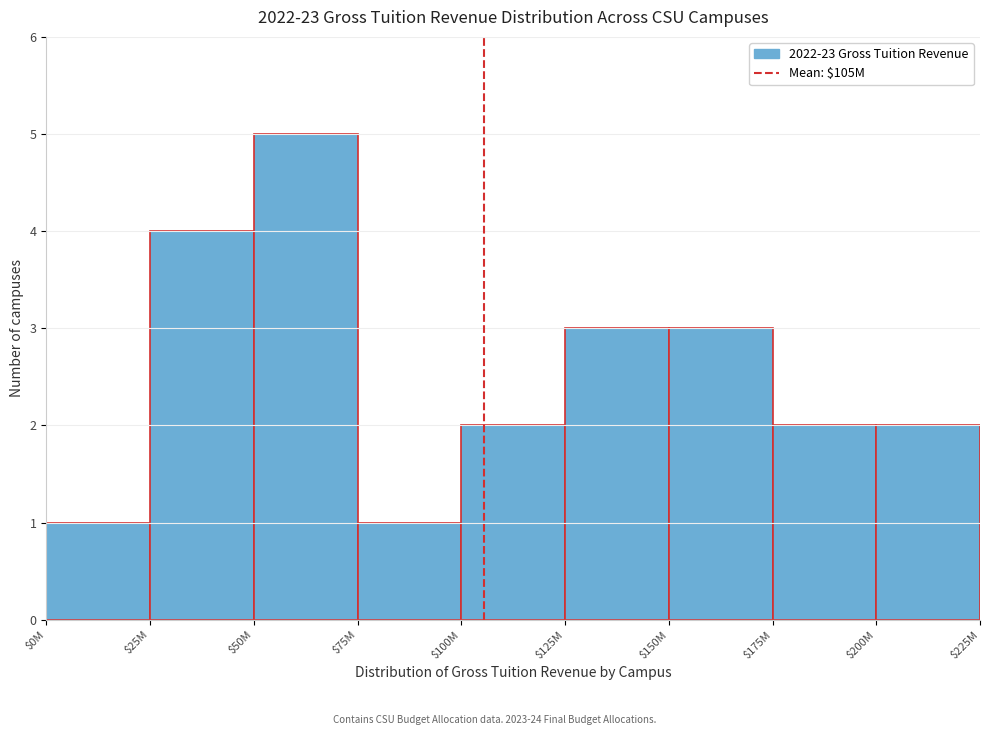

Reading left to right, extract all data points from this chart.

1	4	5	1	2	3	3	2	2